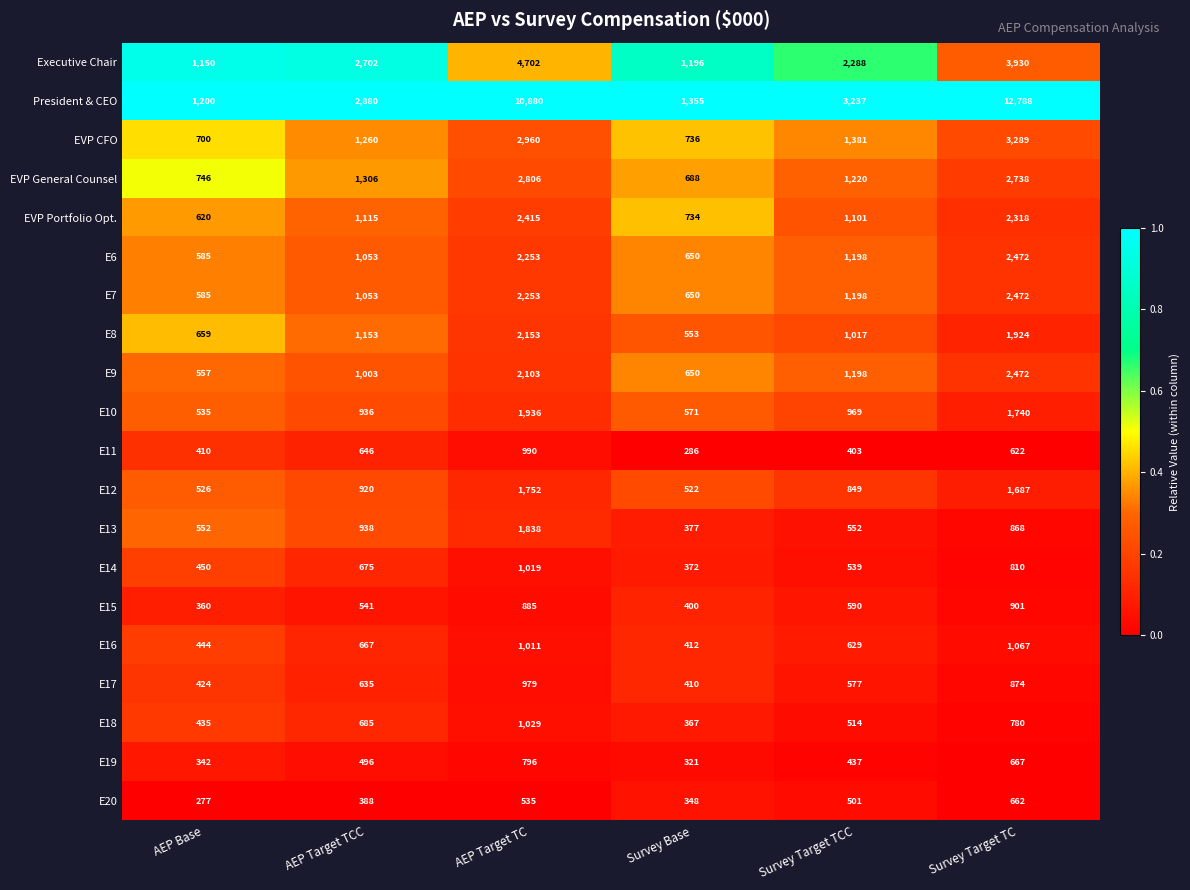

Between AEP Target TC and Survey Target TC, which series saw the biggest shift?

President & CEO